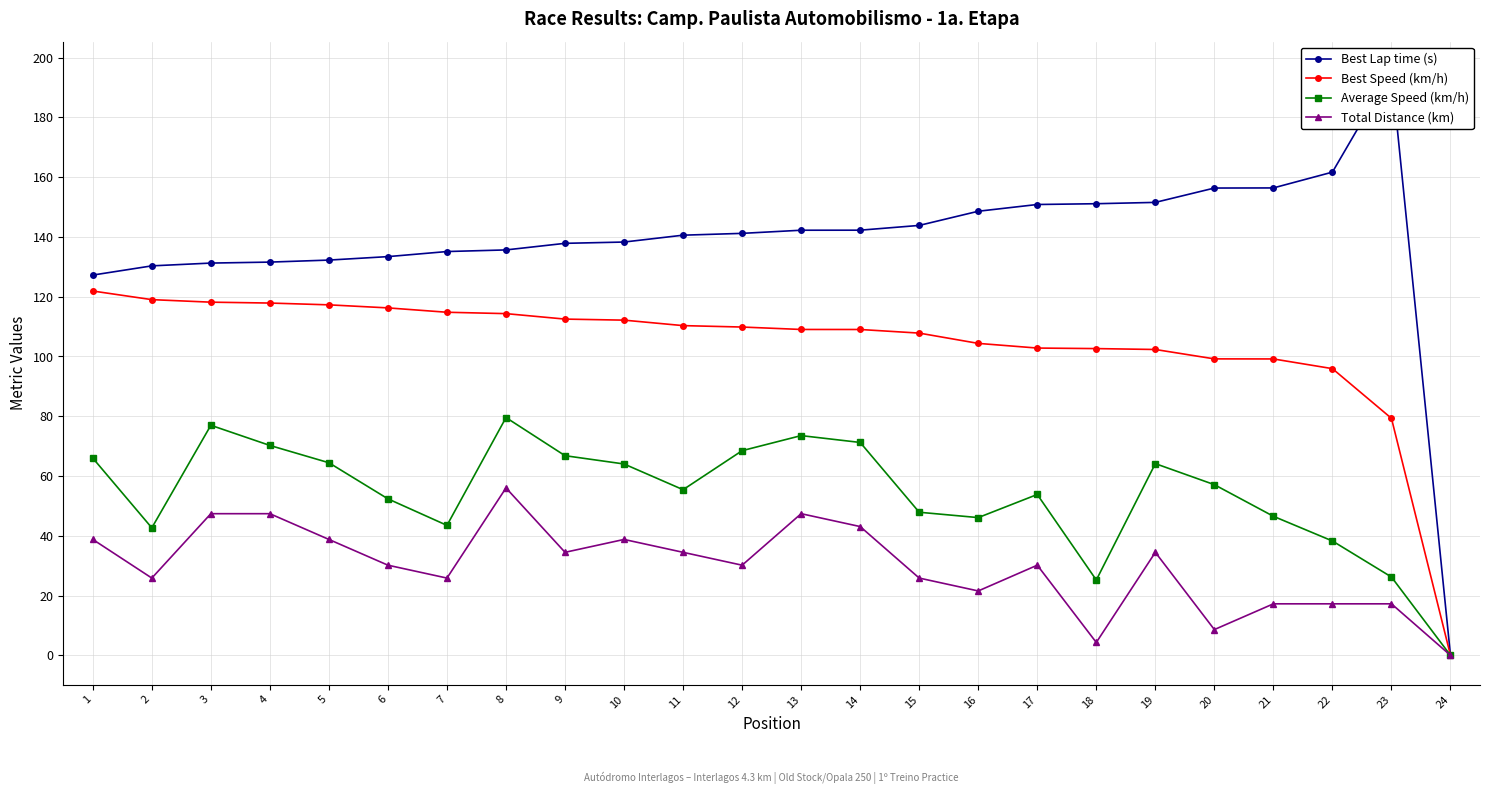

True or false: Best Speed (km/h) has more than 1 points higher than both neighbors.

False